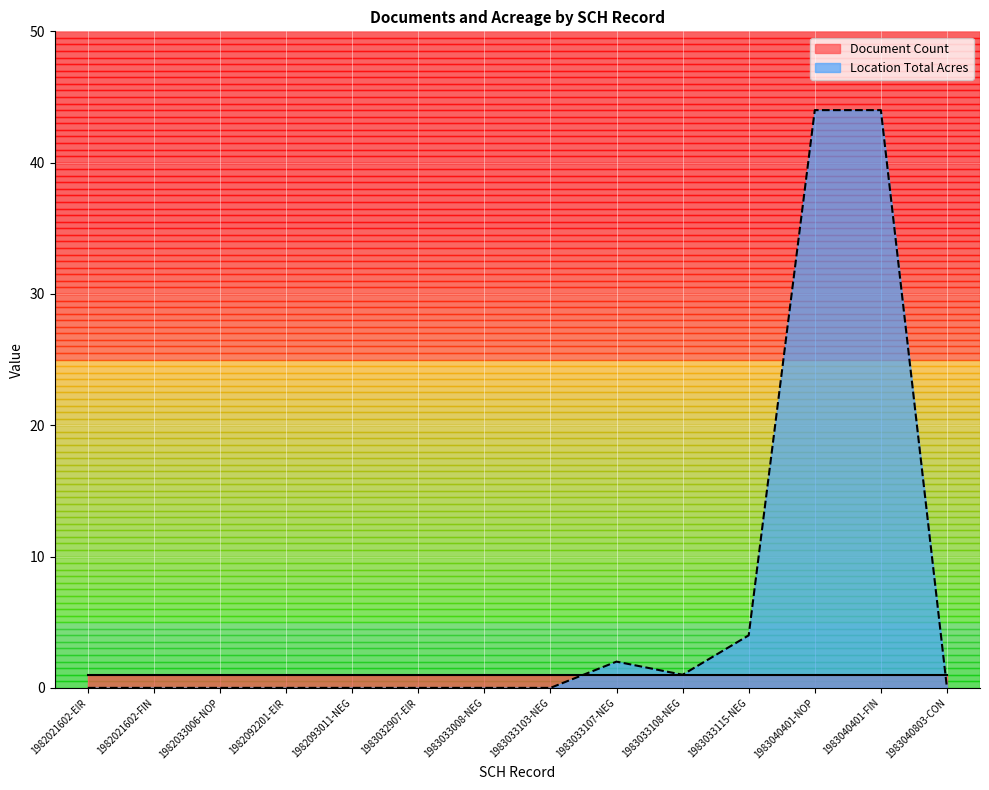

At which label is the value closest to 22?

1983033115-NEG